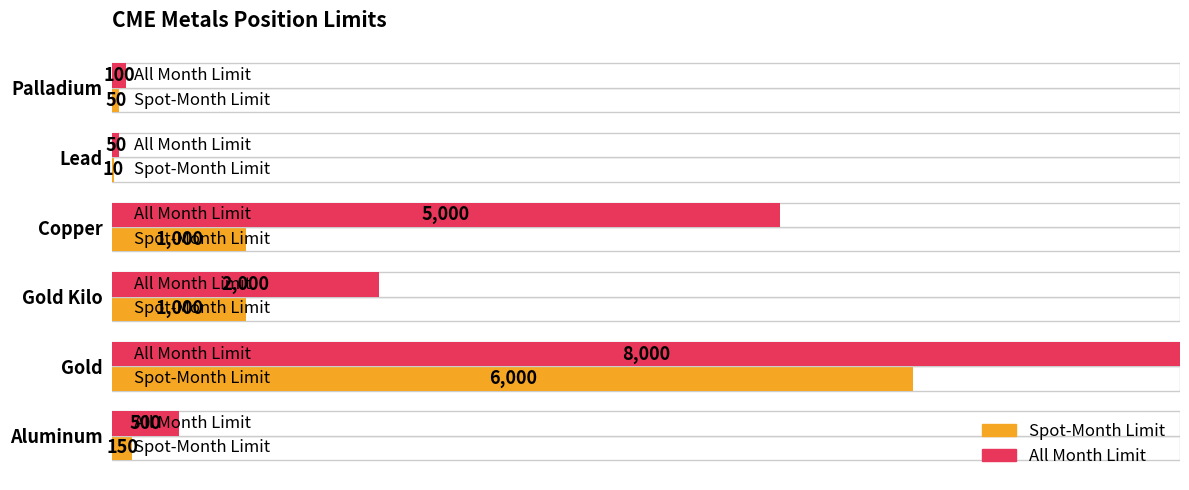

The value of All Month Limit at Lead is 0.0. True or false?

False